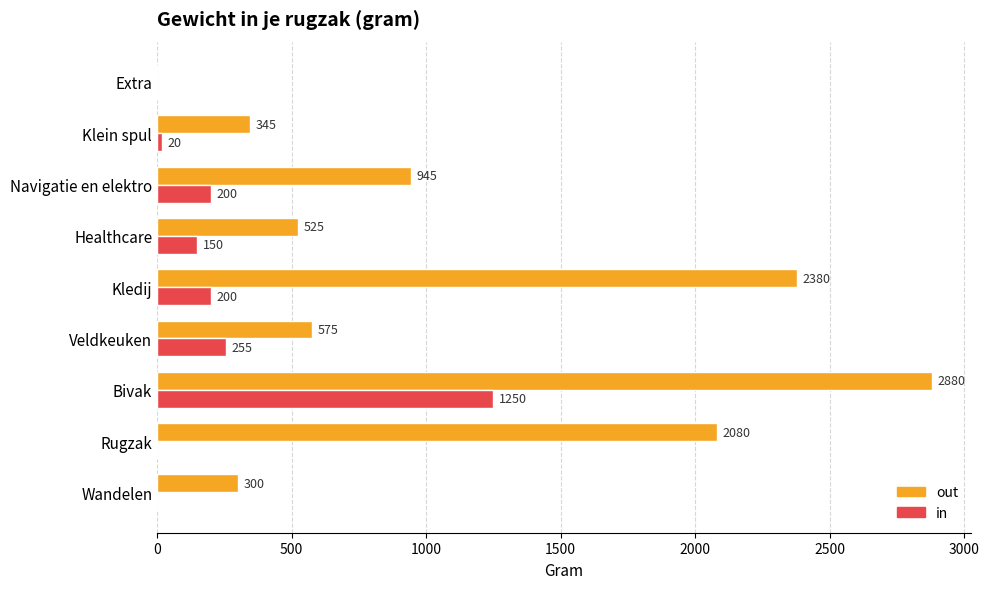

Between Navigatie en elektro and Extra, which series saw the biggest shift?

out